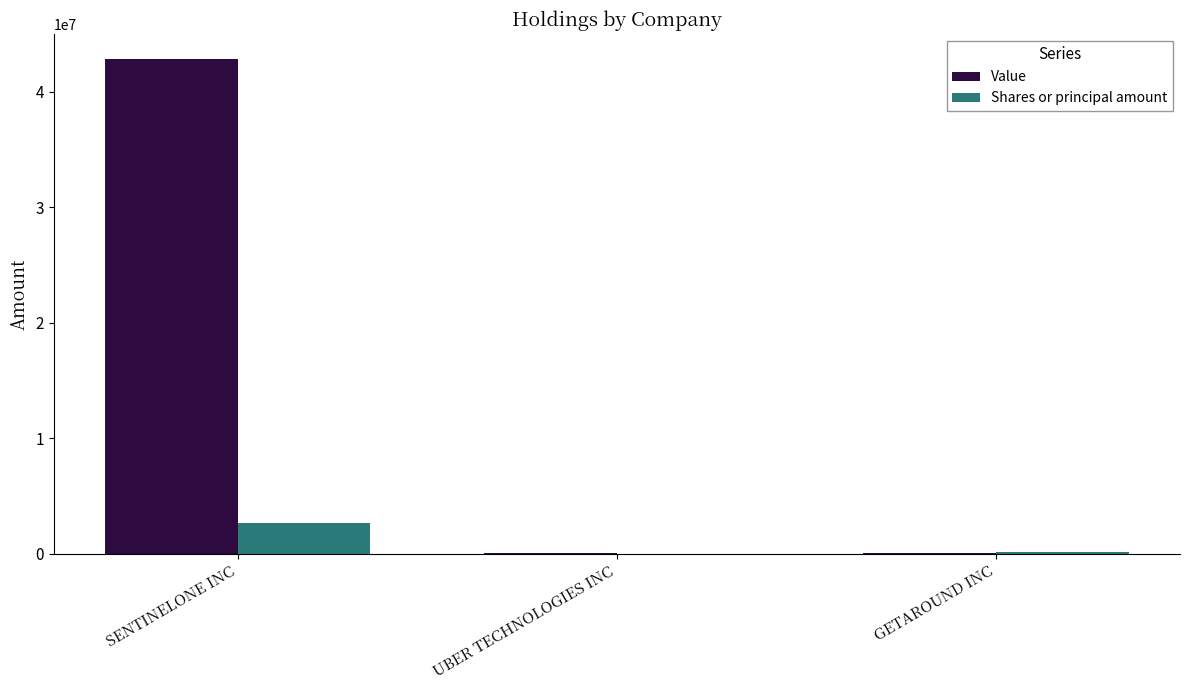

At which category is the sum across all series the highest?

SENTINELONE INC